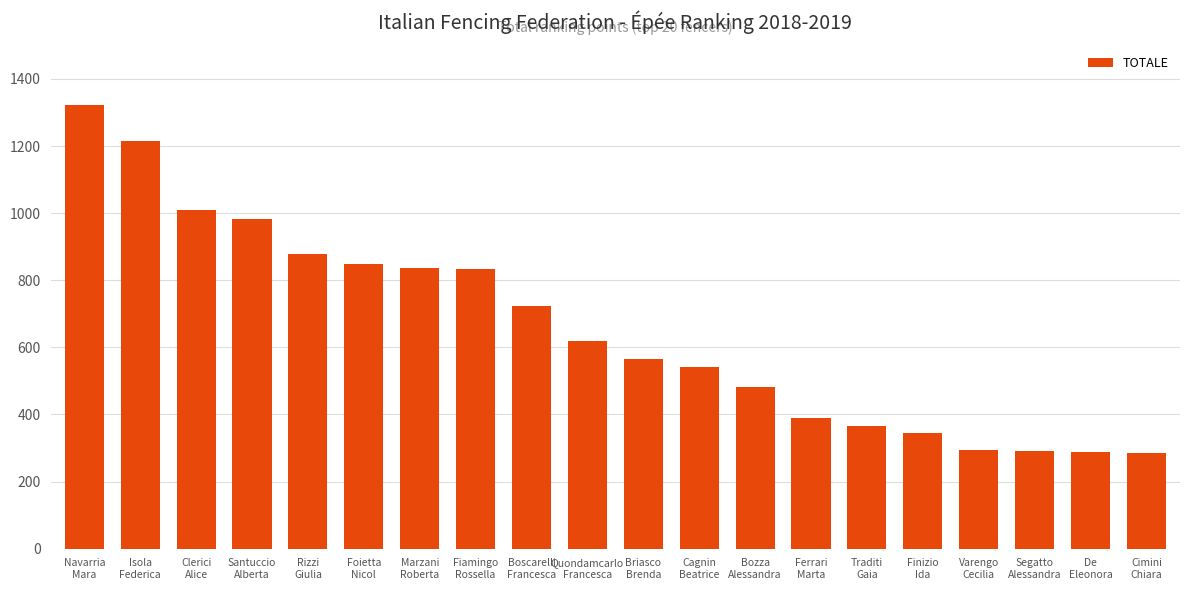

What is the greatest value displayed?

1321.6